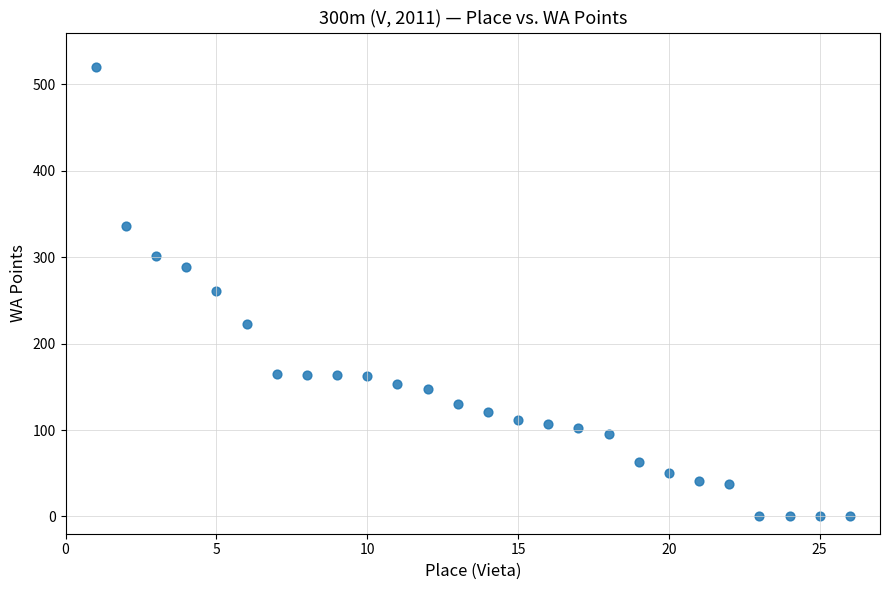

What is the range of Y values (max minus min)?

520